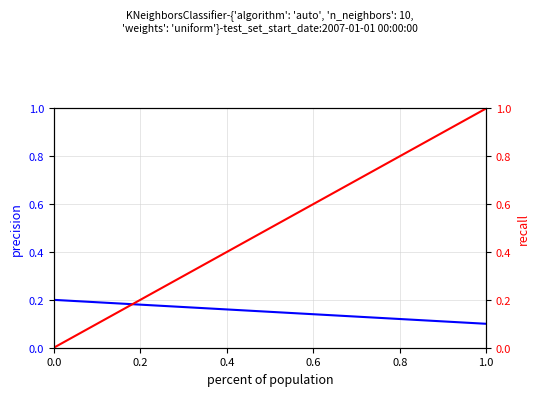

How many lines are shown in the chart?

2